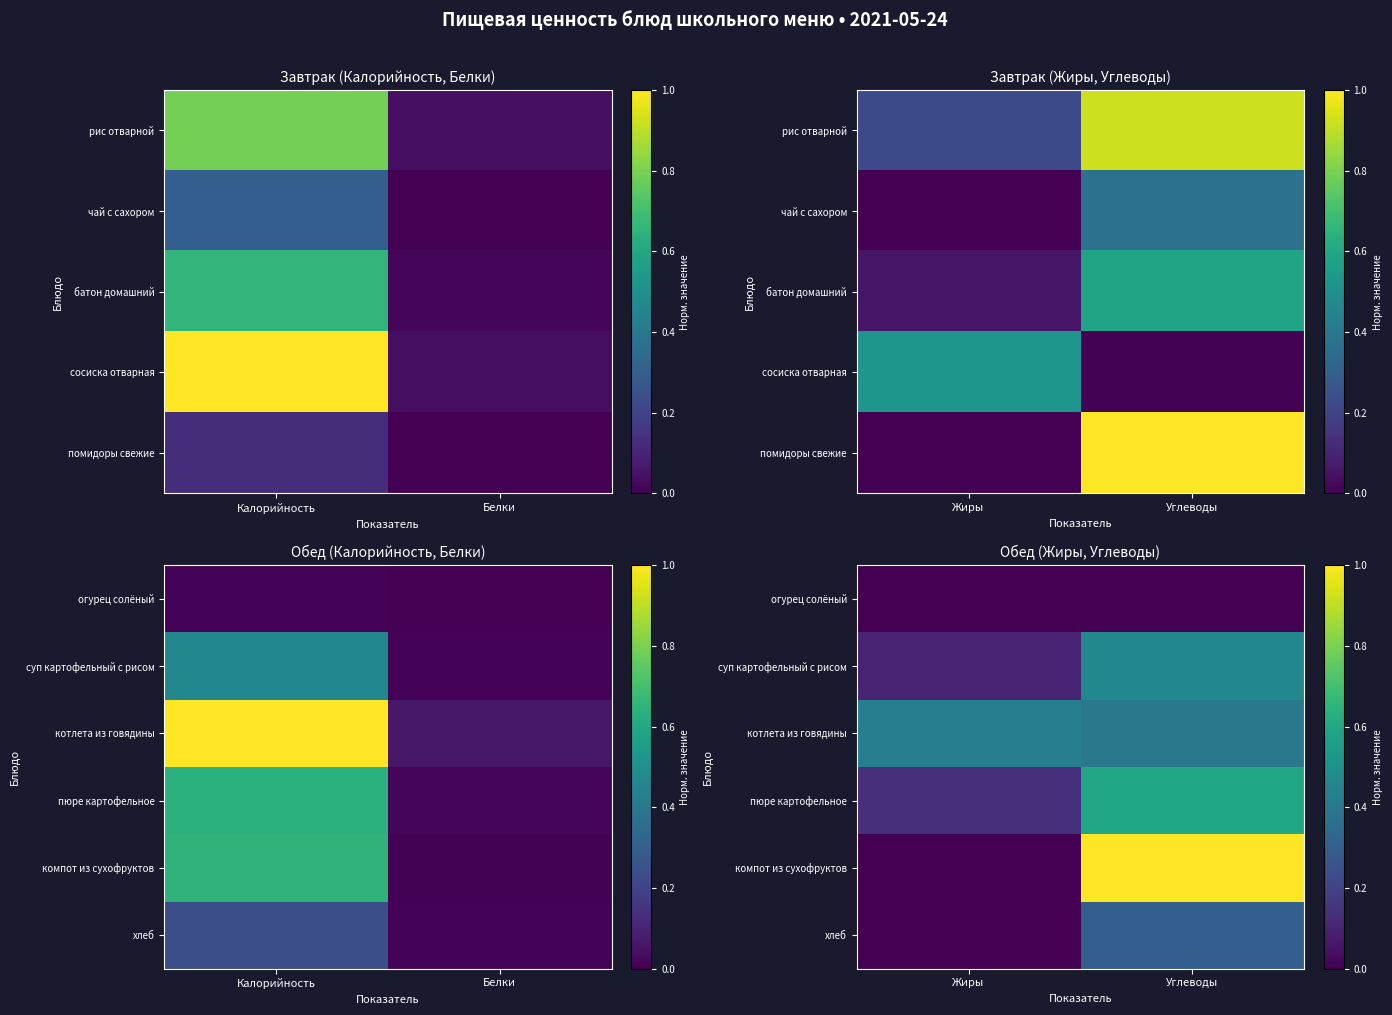

At how many categories does at least one series exceed 0?

2